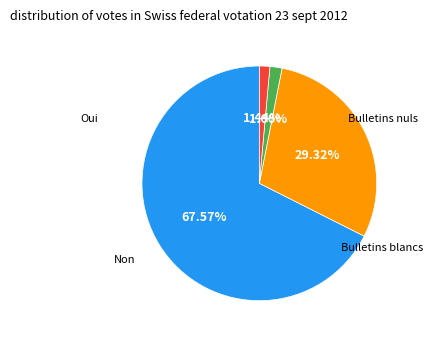

Is there any slice that represents more than half of the pie?

Yes